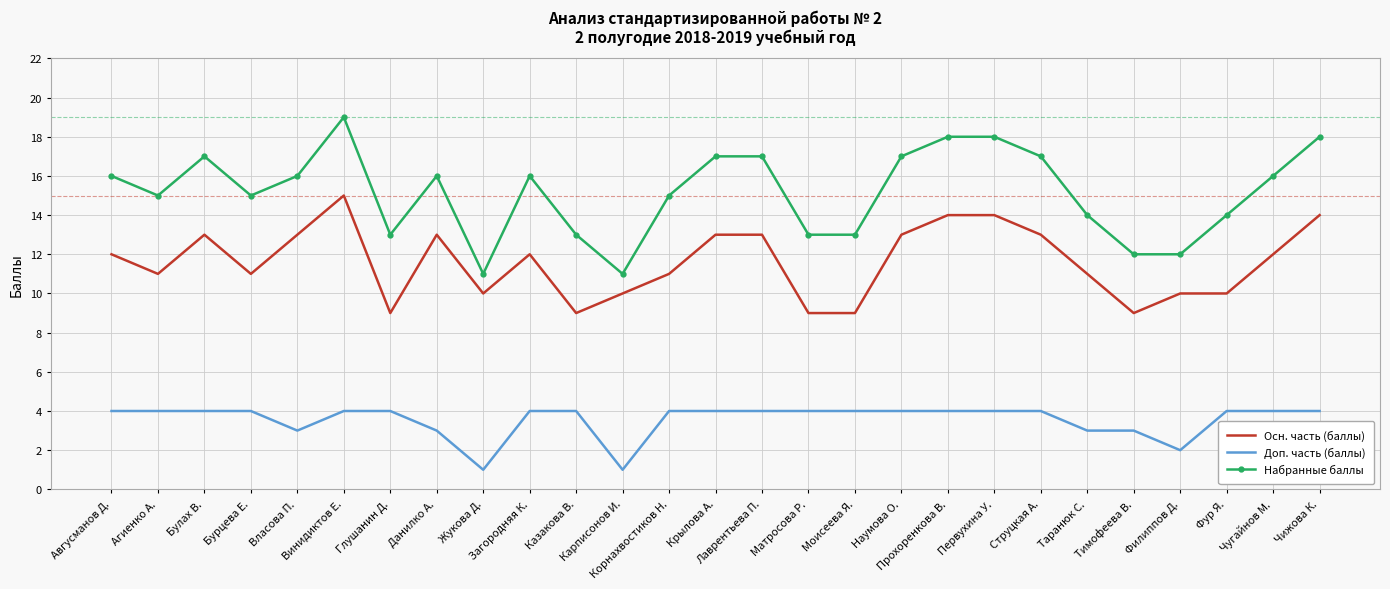

Rank the series by their maximum value, from highest to lowest.

Набранные баллы, Осн. часть (баллы), Доп. часть (баллы)